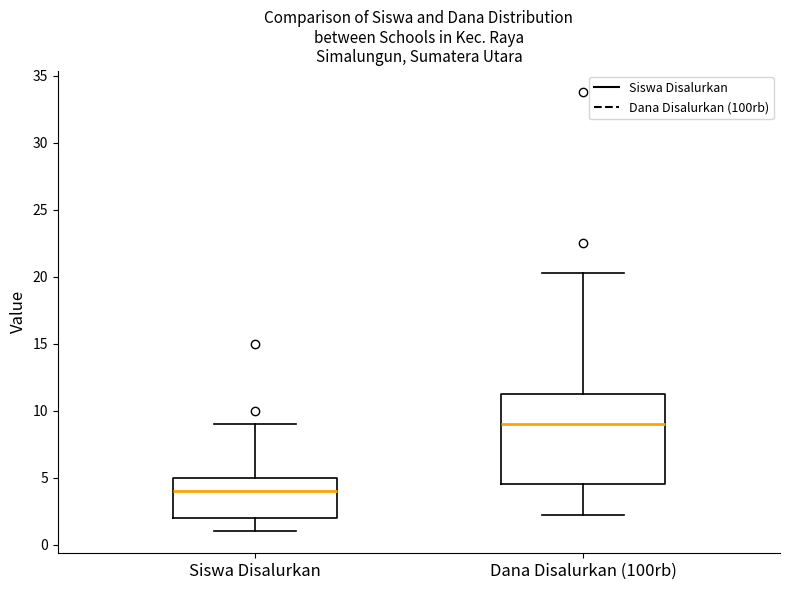

Where is the lower edge of the box for Siswa Disalurkan on the y-axis? The values are not printed on the chart, so give them approximately, as read against the axis.

2.0